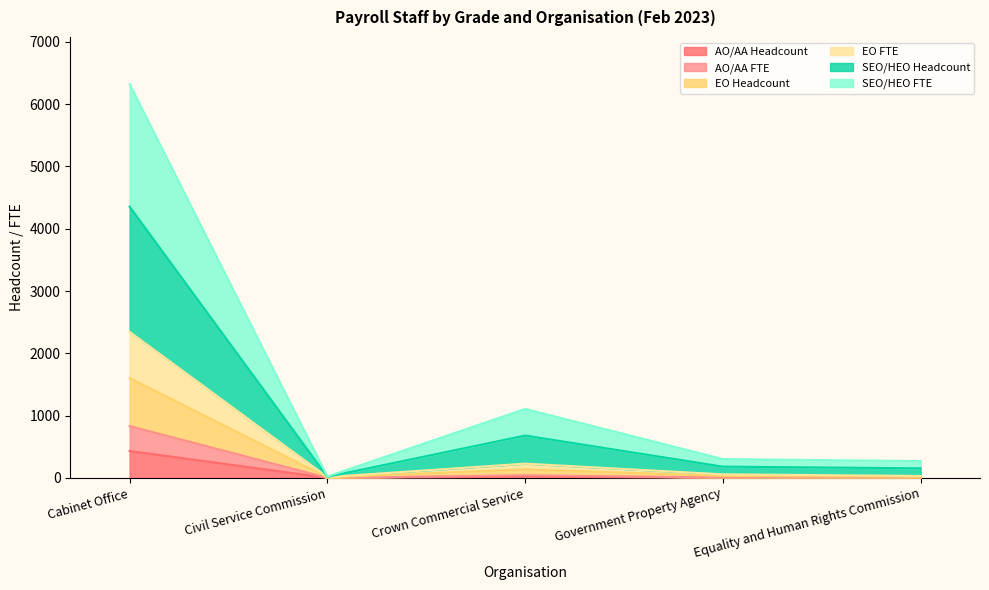

At which category does the chart reach its peak across all series?

Cabinet Office